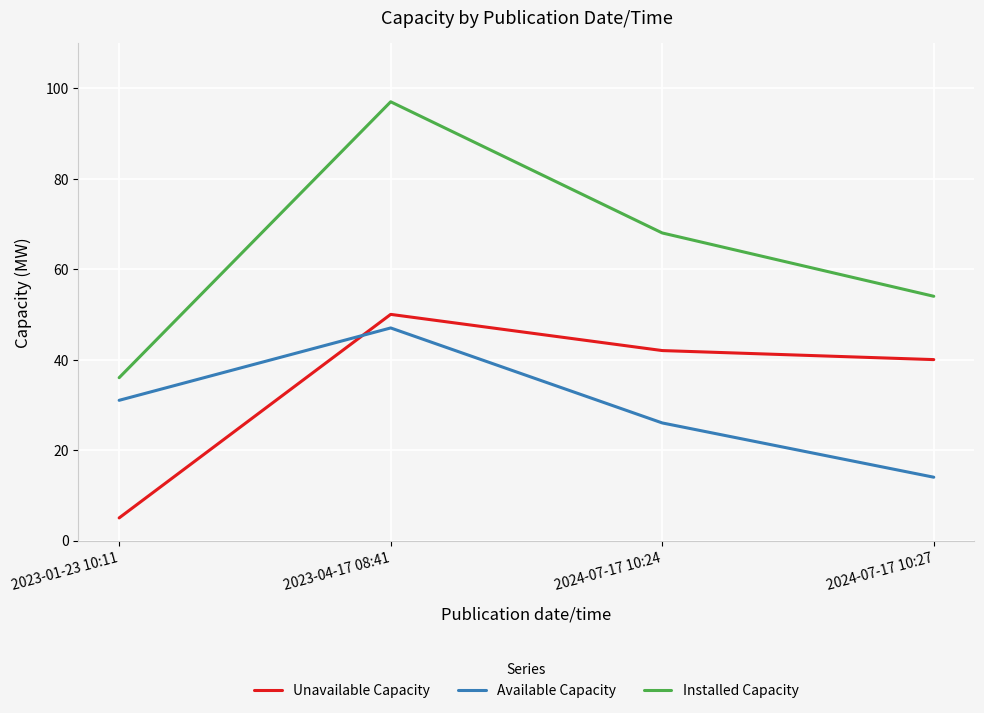

Where is Available Capacity nearest to the value 30?

2023-01-23 10:11